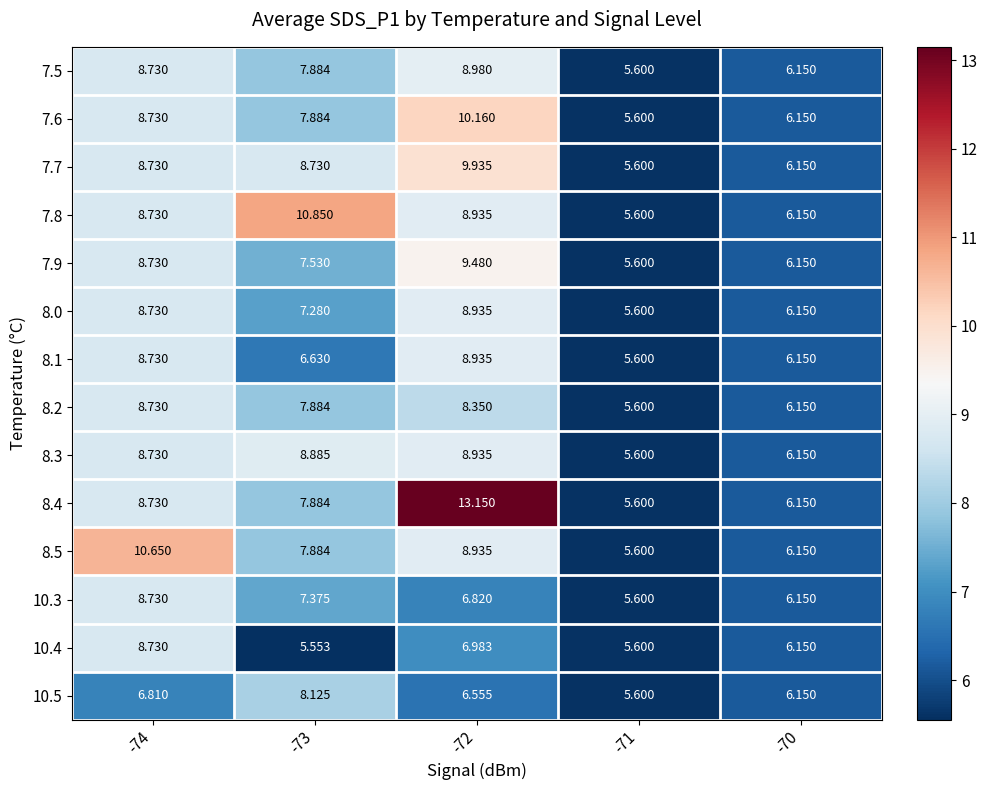

Count the number of categories in the chart.

5